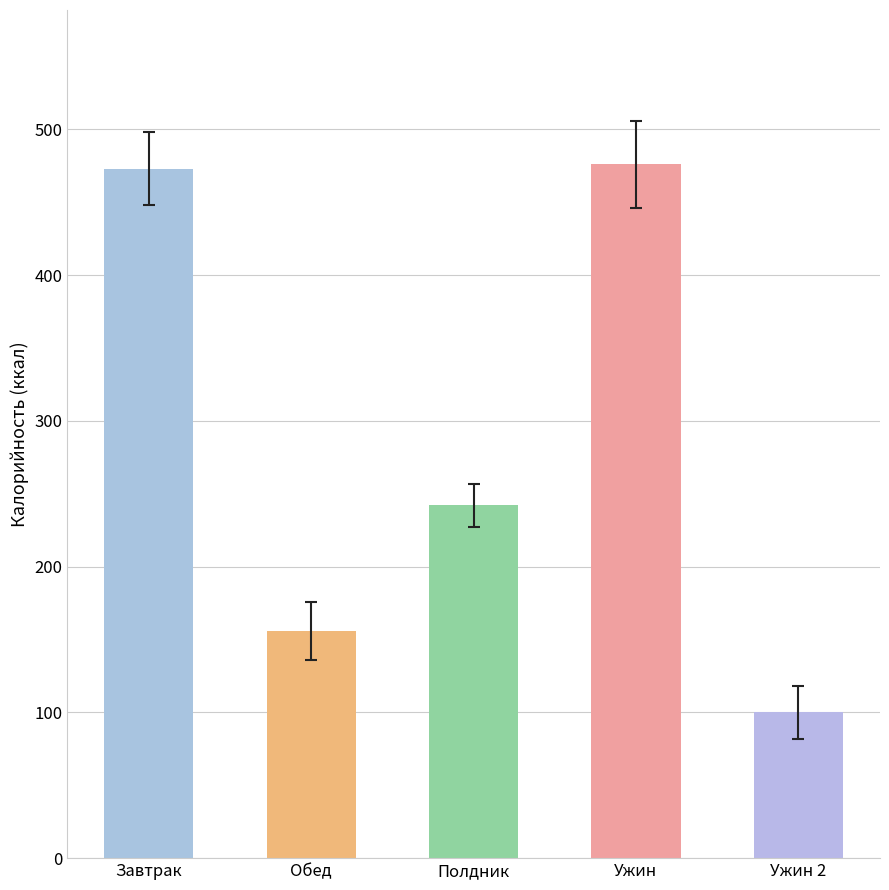

What is the label of the 3rd bar from the right?

Полдник